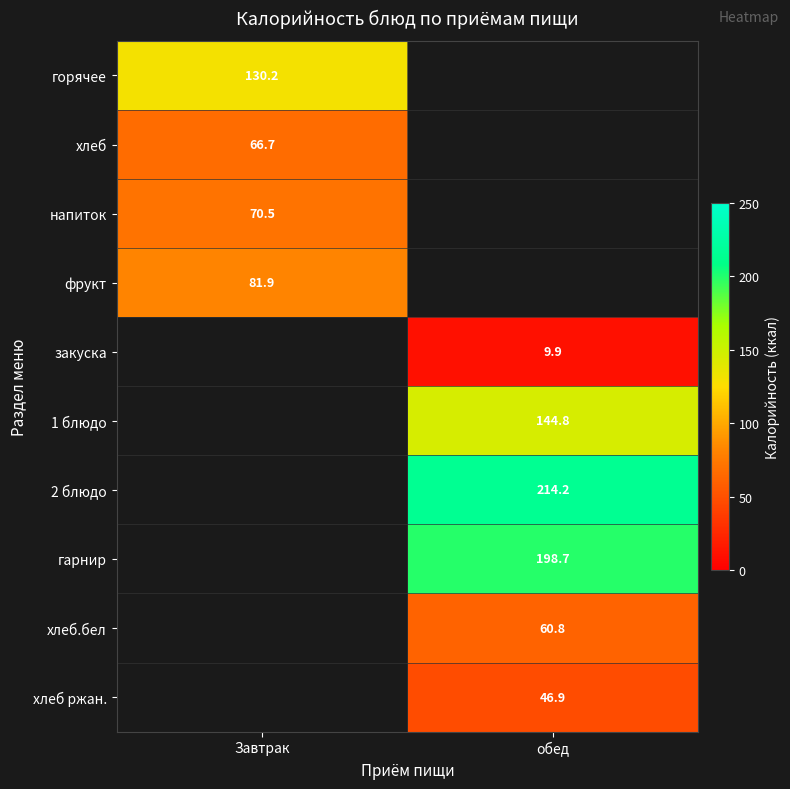

Which category has the highest value across all series?

обед